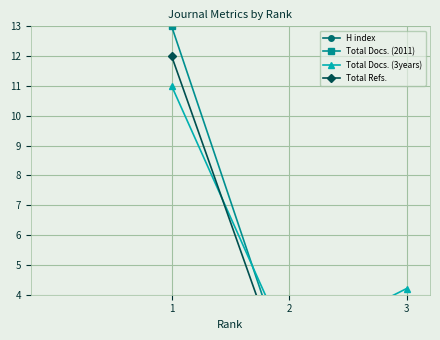

The value of Total Docs. (2011) at 1 is 13.0. True or false?

True